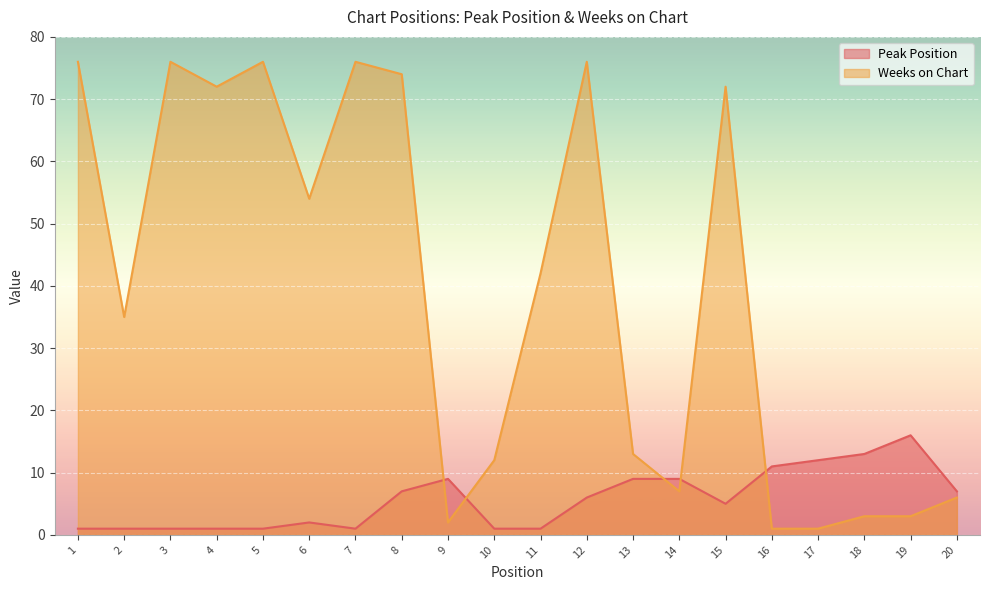

At 5, list the series in order from smallest to largest.

Peak Position, Weeks on Chart